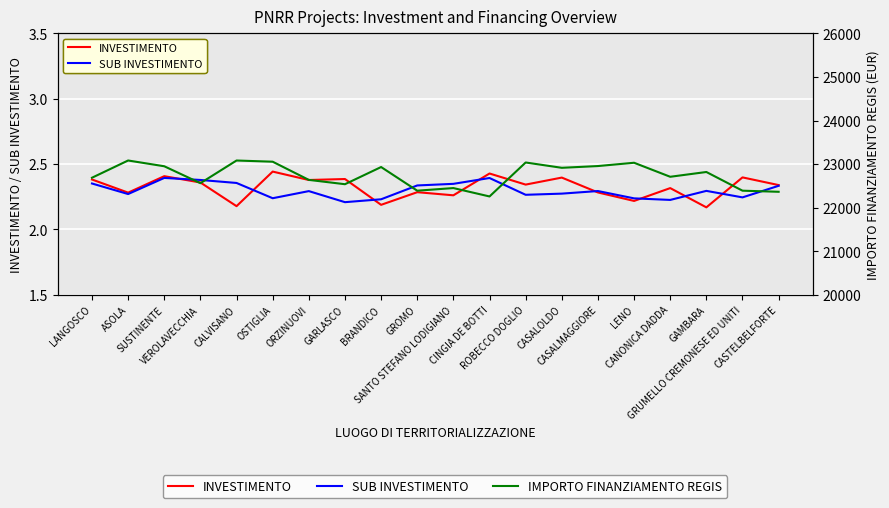

Which category has the highest value in the INVESTIMENTO series?

OSTIGLIA